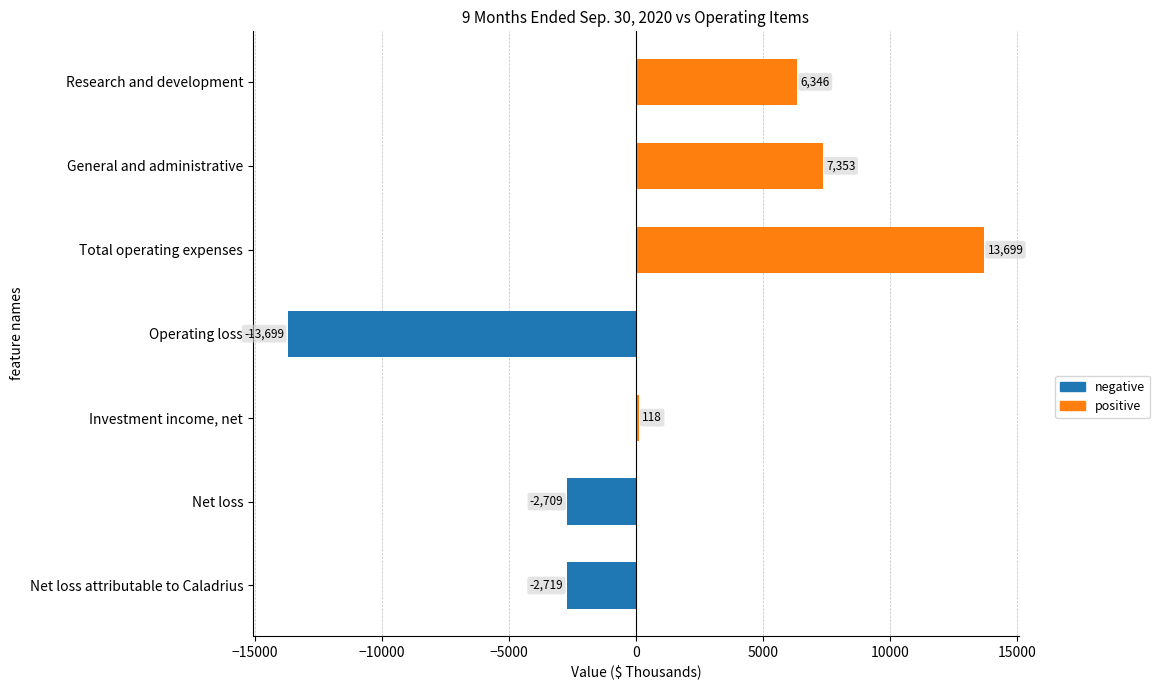

Count the number of categories in the chart.

7